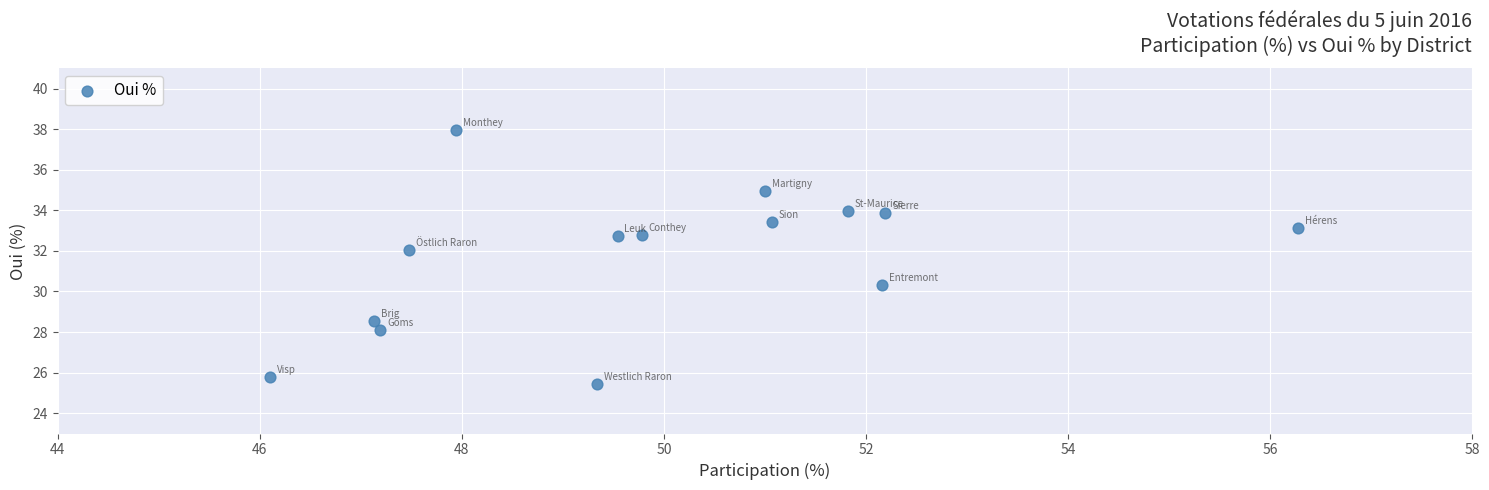

What is the range of Y values (max minus min)?

12.5